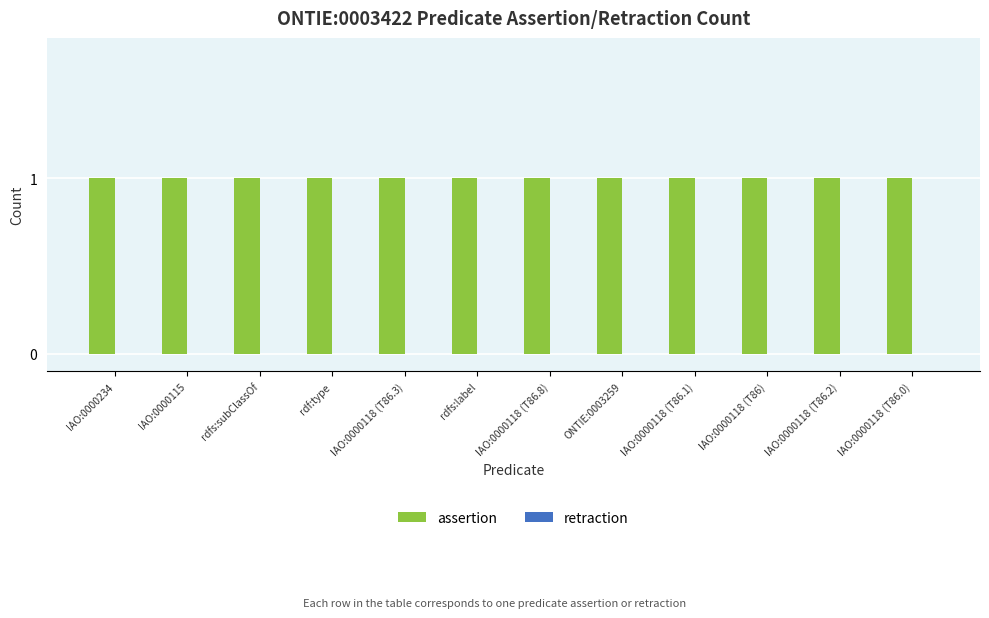

What are all the series names shown in the legend?

assertion, retraction